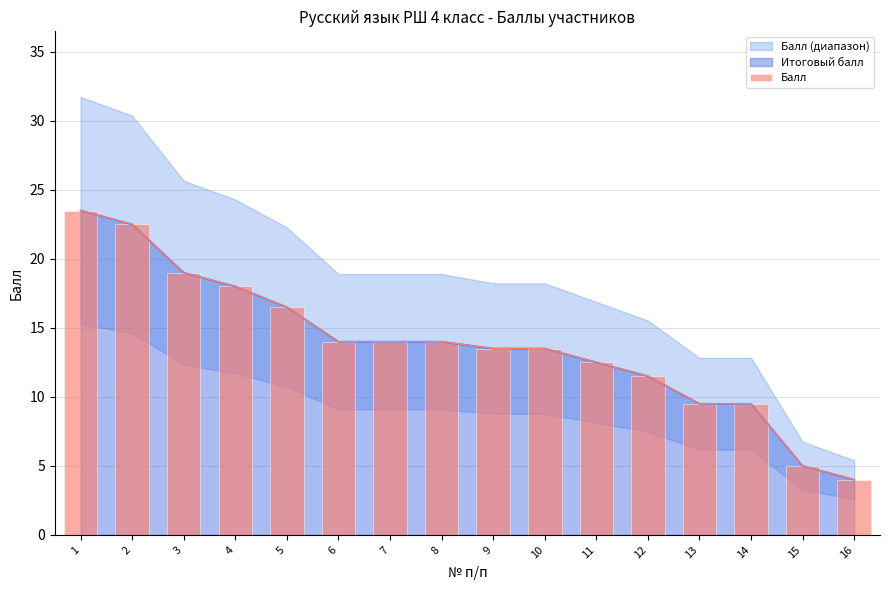

Reading left to right, extract all data points from this chart.

23.5	22.5	19.0	18.0	16.5	14.0	14.0	14.0	13.5	13.5	12.5	11.5	9.5	9.5	5.0	4.0